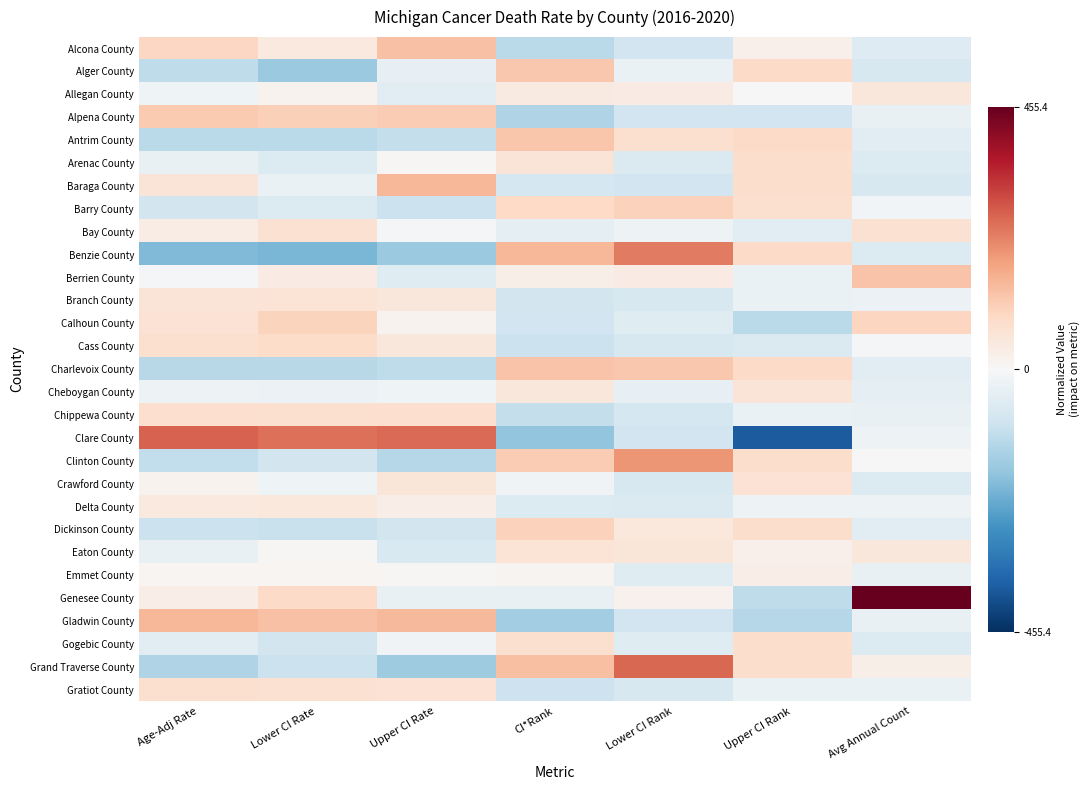

How many series are shown in this chart?

29